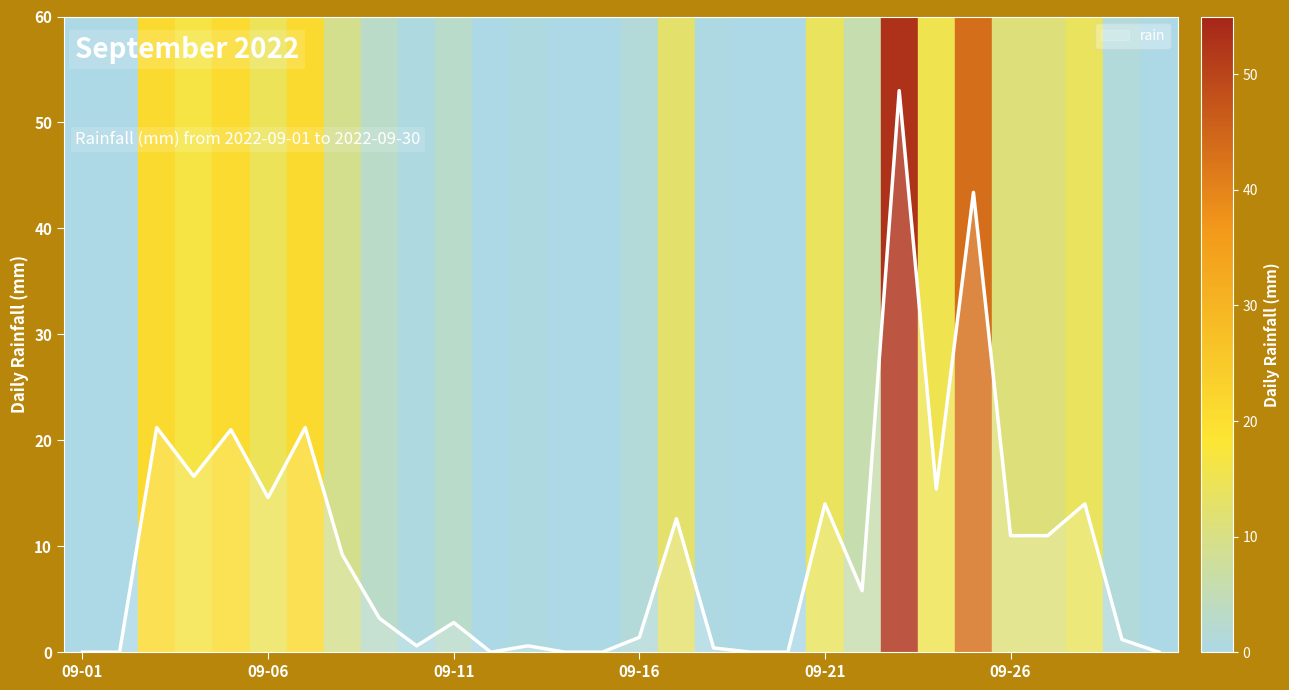

What is the maximum value shown in the chart?

53.0